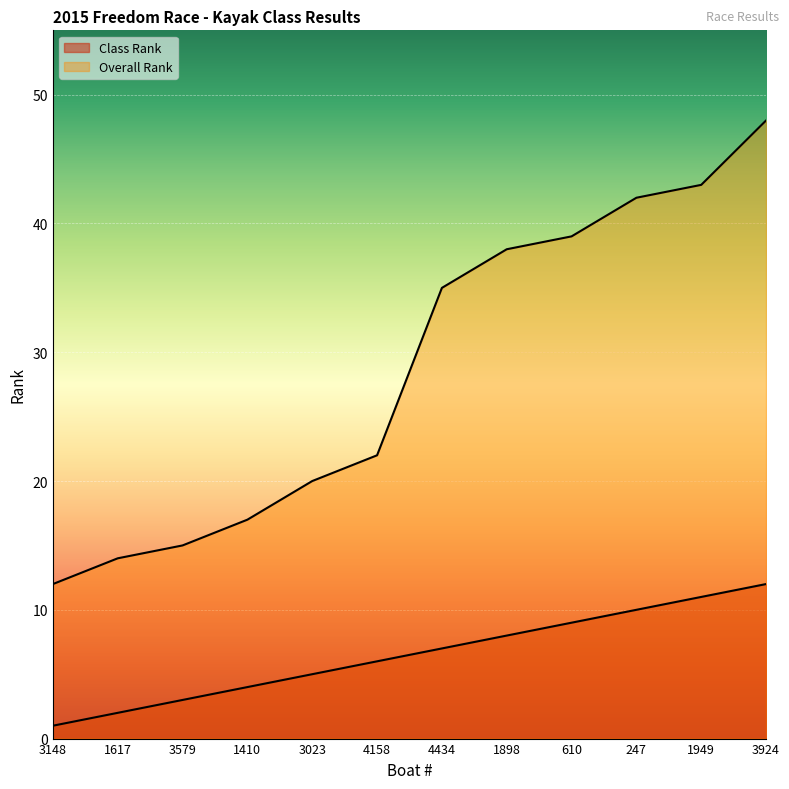

Reading left to right, transcribe all the data shown in this chart.

Class Rank: 3148=1	1617=2	3579=3	1410=4	3023=5	4158=6	4434=7	1898=8	610=9	247=10	1949=11	3924=12
Overall Rank: 3148=12	1617=14	3579=15	1410=17	3023=20	4158=22	4434=35	1898=38	610=39	247=42	1949=43	3924=48